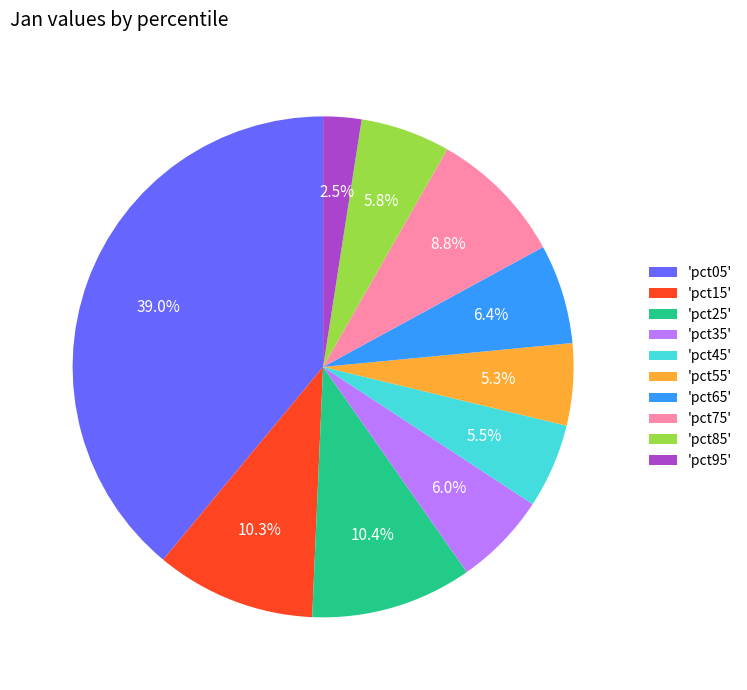

Which has a higher value, 'pct05' or 'pct95'?

'pct05'